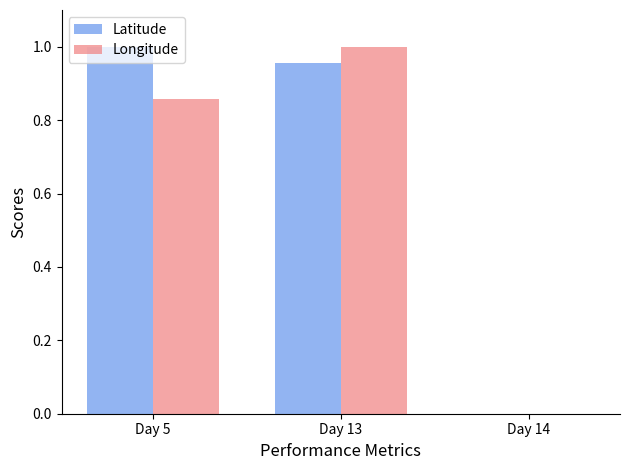

Which category has the highest value in the Longitude series?

Day 13